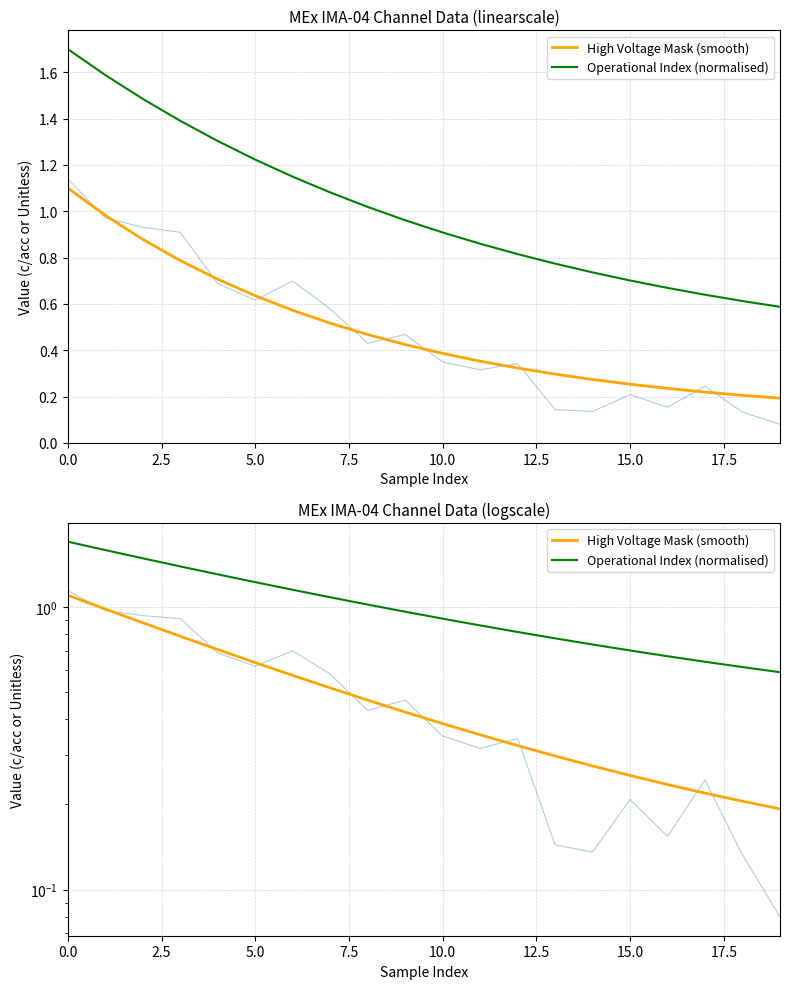

How many lines are shown in the chart?

2